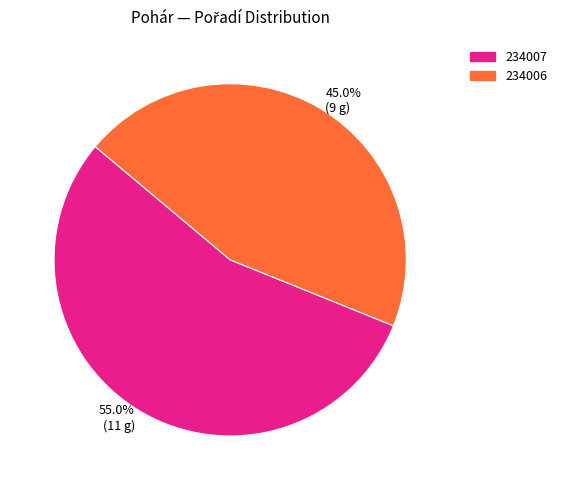

Which category accounts for the majority?

234007